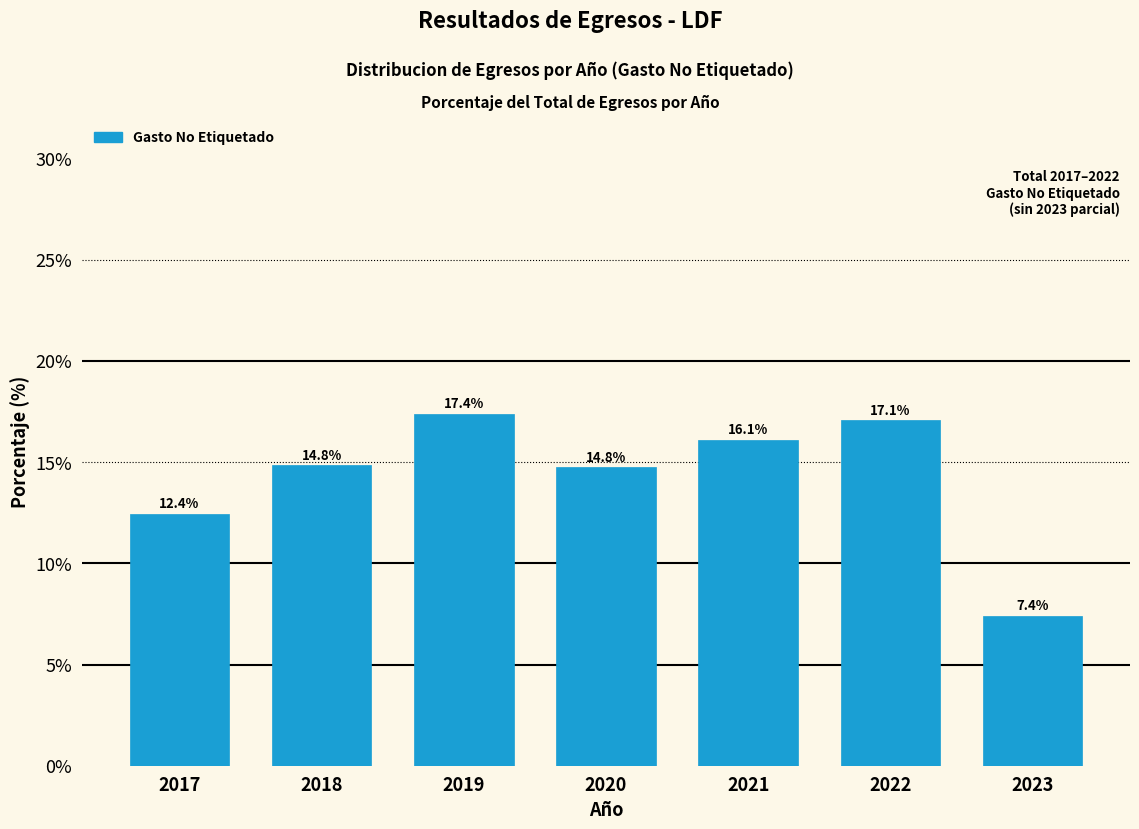

Reading left to right, what are all the values shown in this chart?

2017=12.4	2018=14.8	2019=17.4	2020=14.8	2021=16.1	2022=17.1	2023=7.4